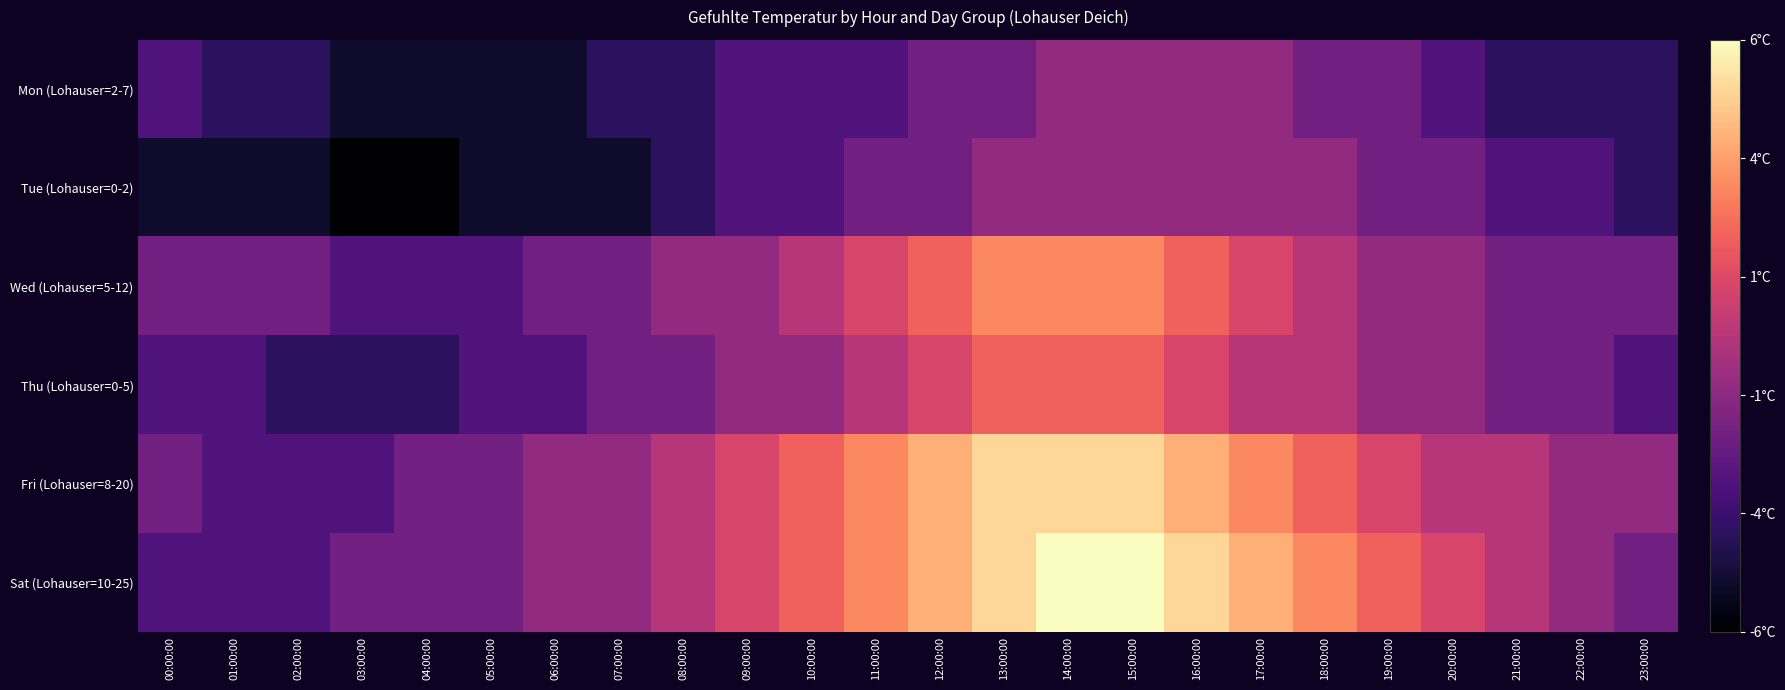

At 12:00:00, list the series in order from smallest to largest.

Mon (Lohauser=2-7), Tue (Lohauser=0-2), Thu (Lohauser=0-5), Wed (Lohauser=5-12), Fri (Lohauser=8-20), Sat (Lohauser=10-25)